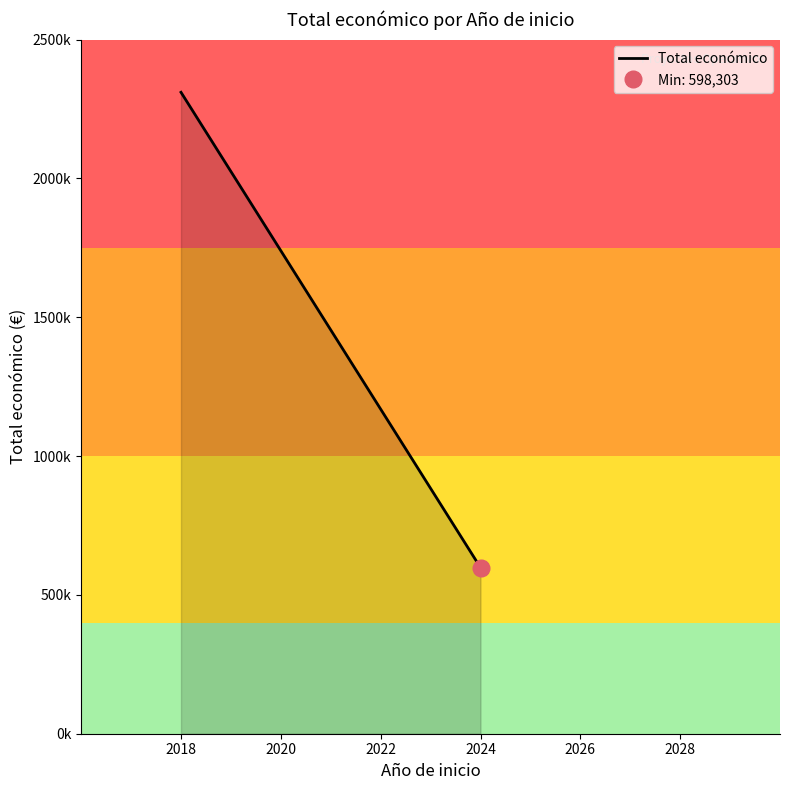

What is the minimum value shown in the chart?

598303